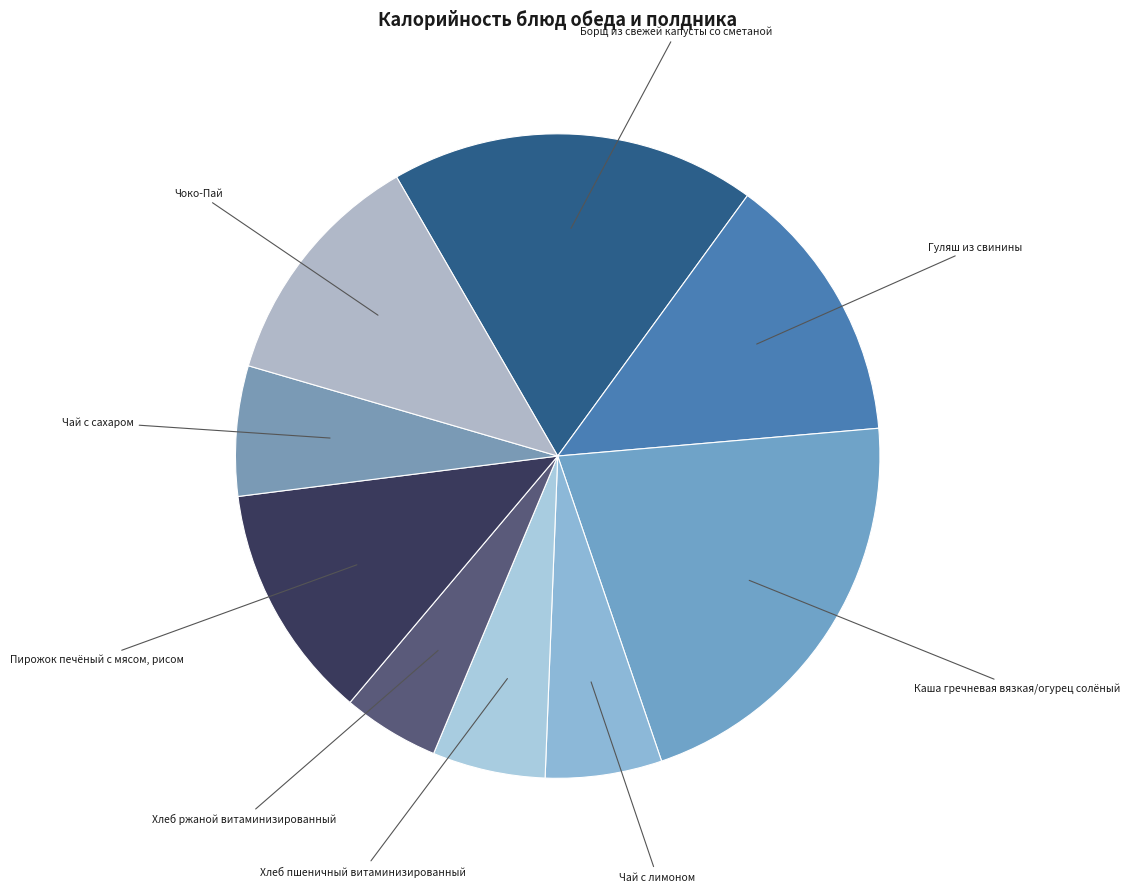

The Борщ из свежей капусты со сметаной slice represents 18% of the pie. True or false?

True